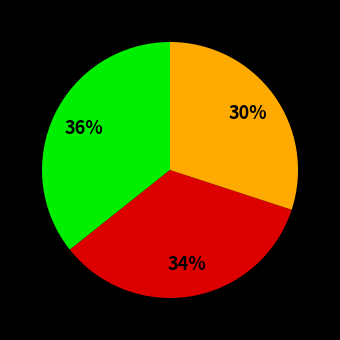

Is there any slice that represents more than half of the pie?

No